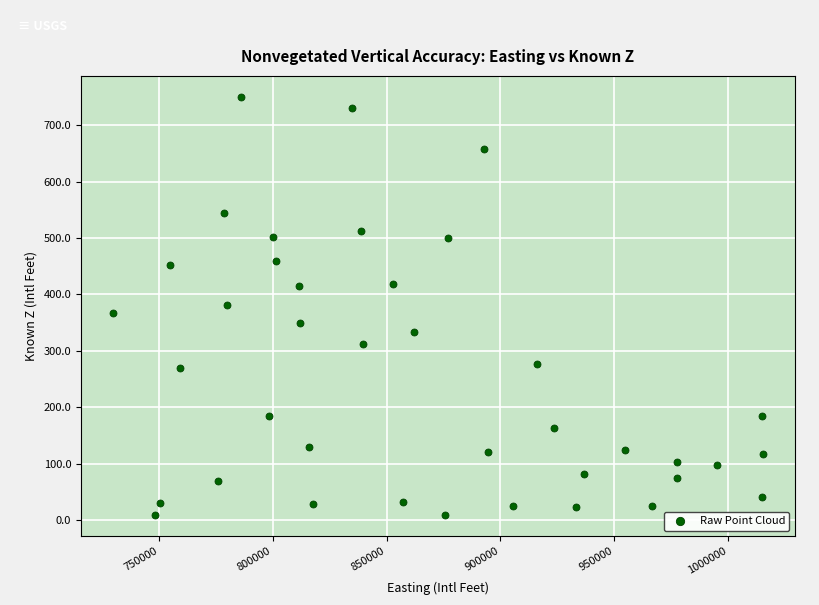

What is the range of X values (max minus min)?

285067.6